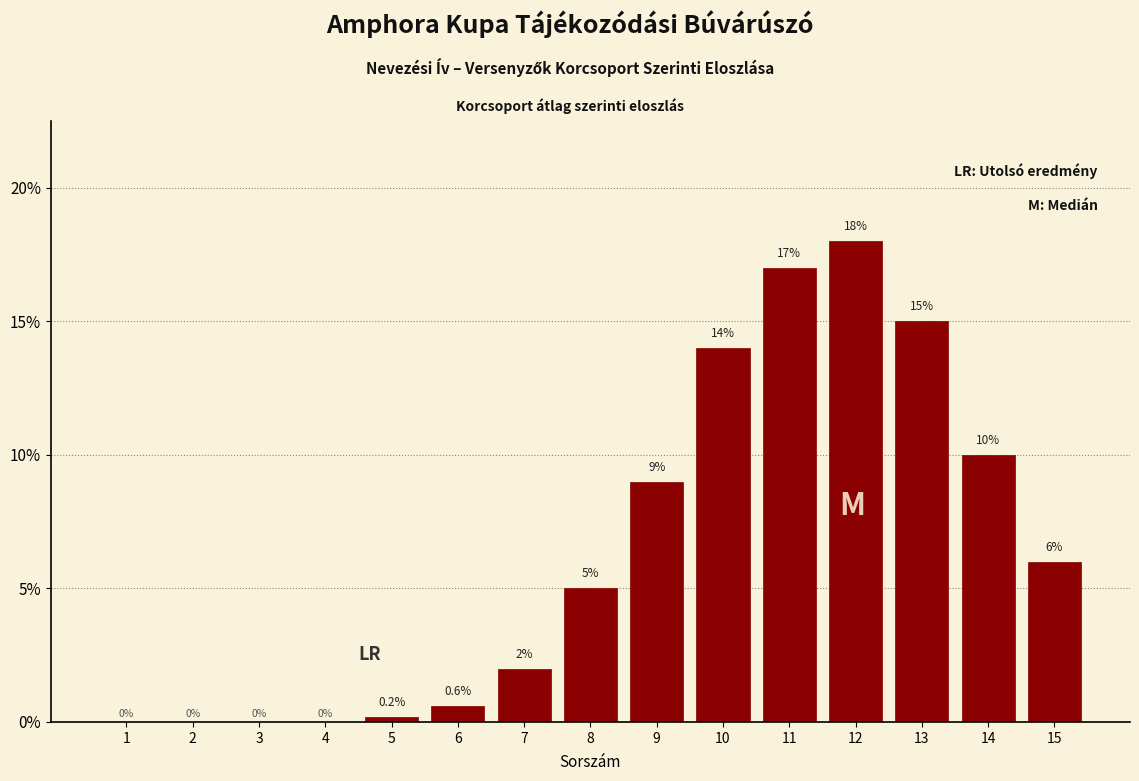

Reading right to left, extract all data points from this chart.

15=6.0	14=10.0	13=15.0	12=18.0	11=17.0	10=14.0	9=9.0	8=5.0	7=2.0	6=0.6	5=0.2	4=0.0	3=0.0	2=0.0	1=0.0